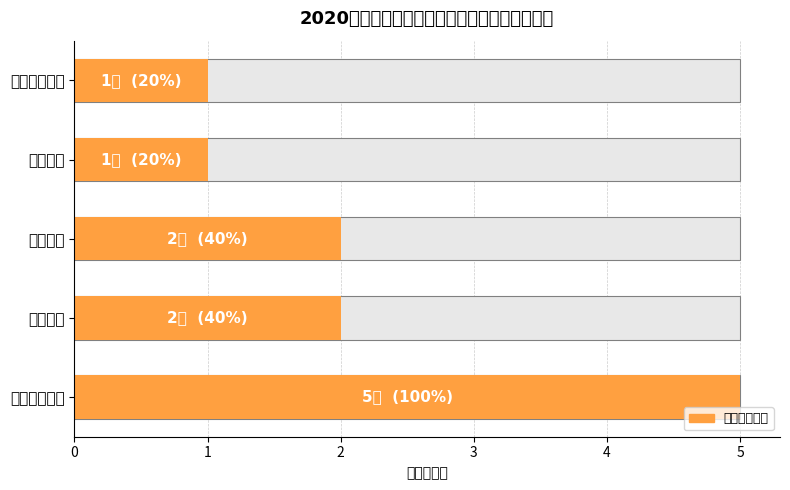

What is the maximum value shown in the chart?

5